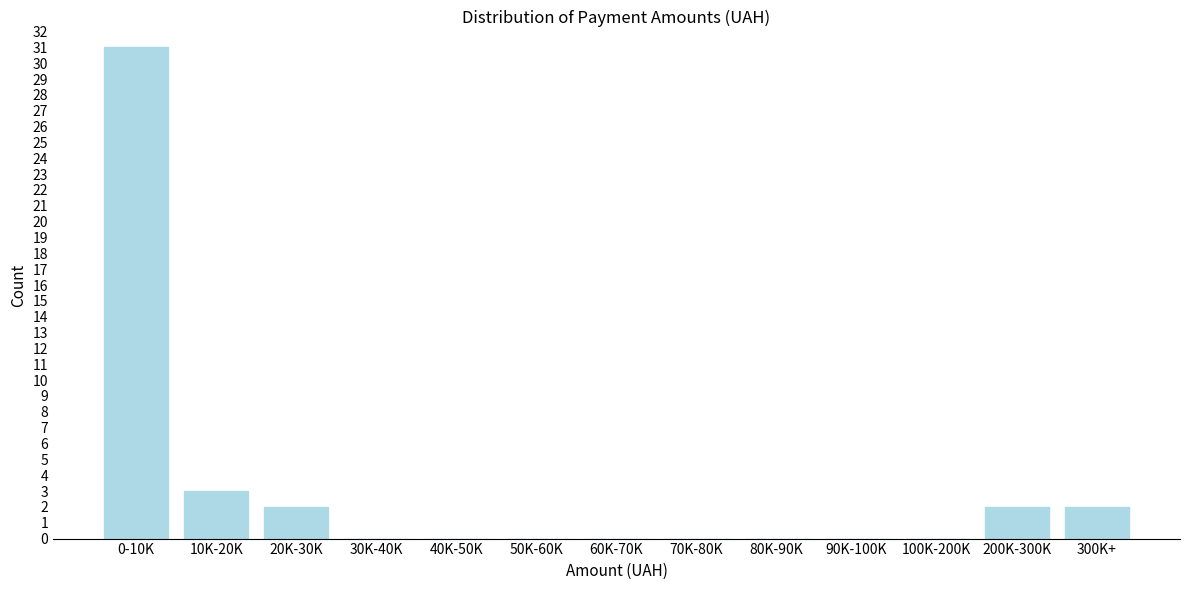

Reading left to right, list all the values displayed in this chart.

0-10K=31	10K-20K=3	20K-30K=2	30K-40K=0	40K-50K=0	50K-60K=0	60K-70K=0	70K-80K=0	80K-90K=0	90K-100K=0	100K-200K=0	200K-300K=2	300K+=2